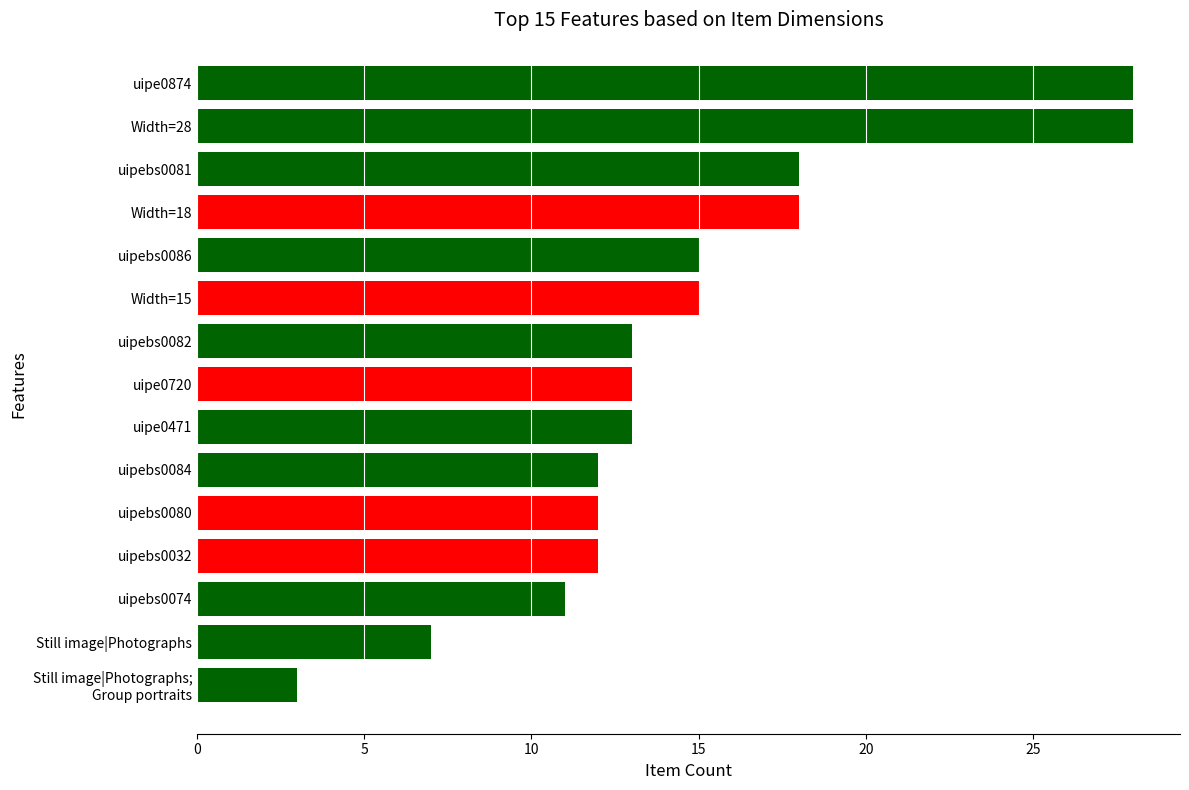

What is the difference between the maximum and minimum values?

25